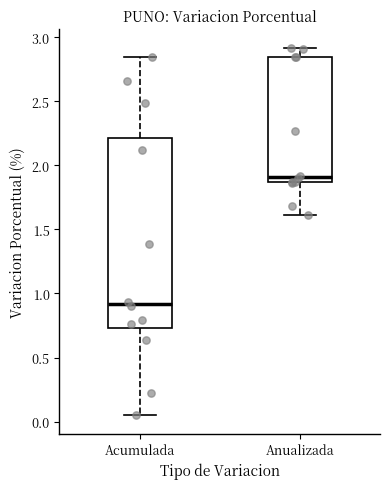

Comparing the boxes themselves (not the whiskers), which one is the tallest?

Acumulada